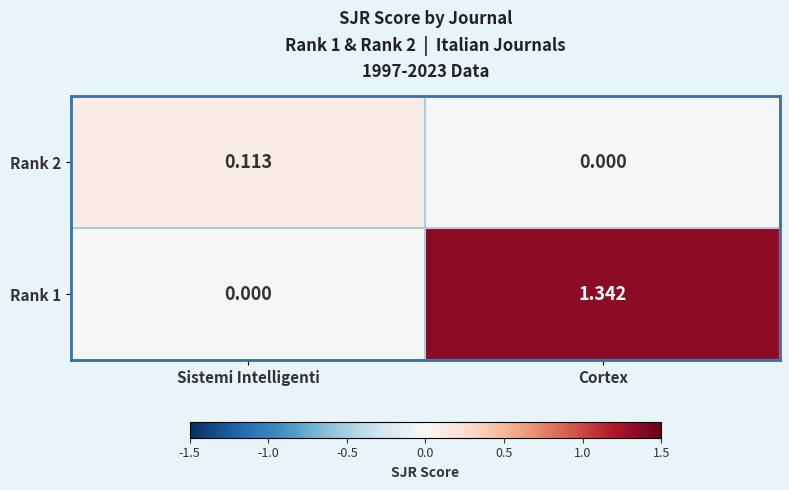

Is the value of Rank 1 at Cortex greater than the value of Rank 2 at Sistemi Intelligenti?

Yes